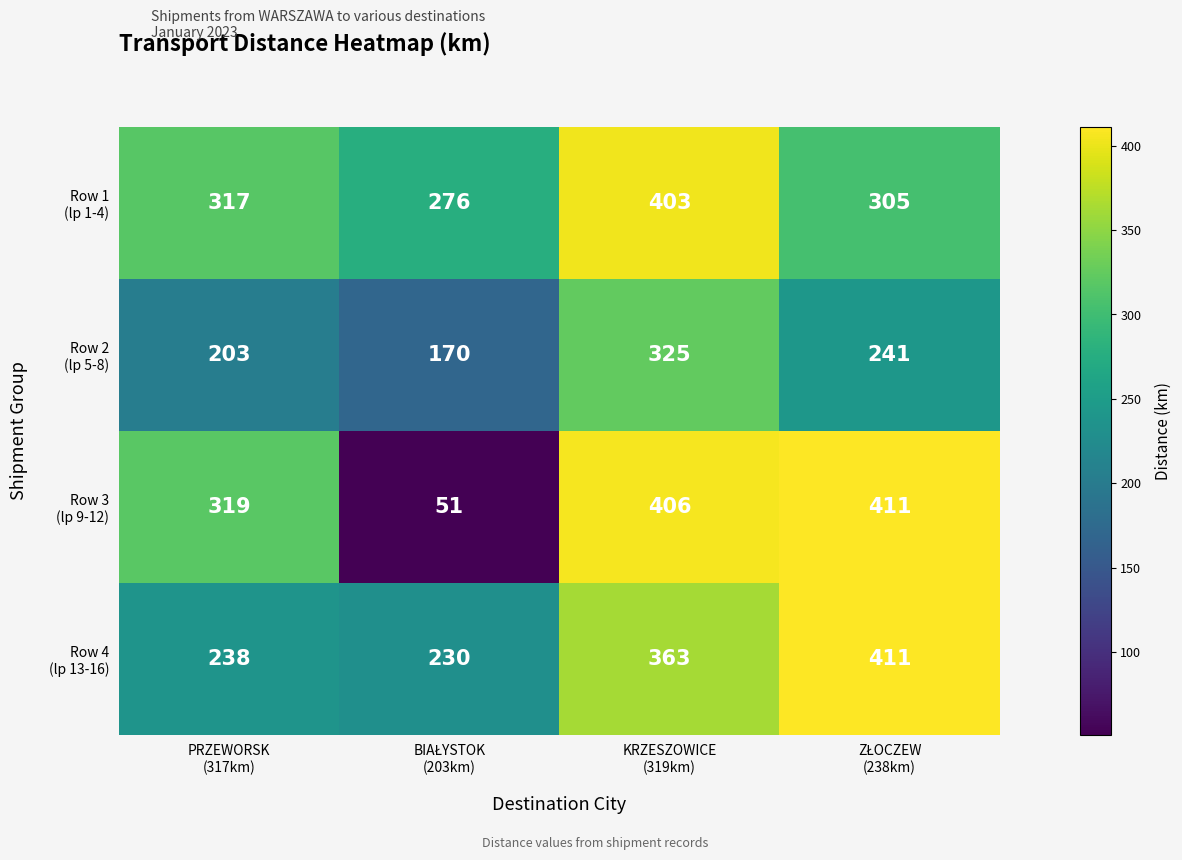

At how many categories does at least one series exceed 131?

4